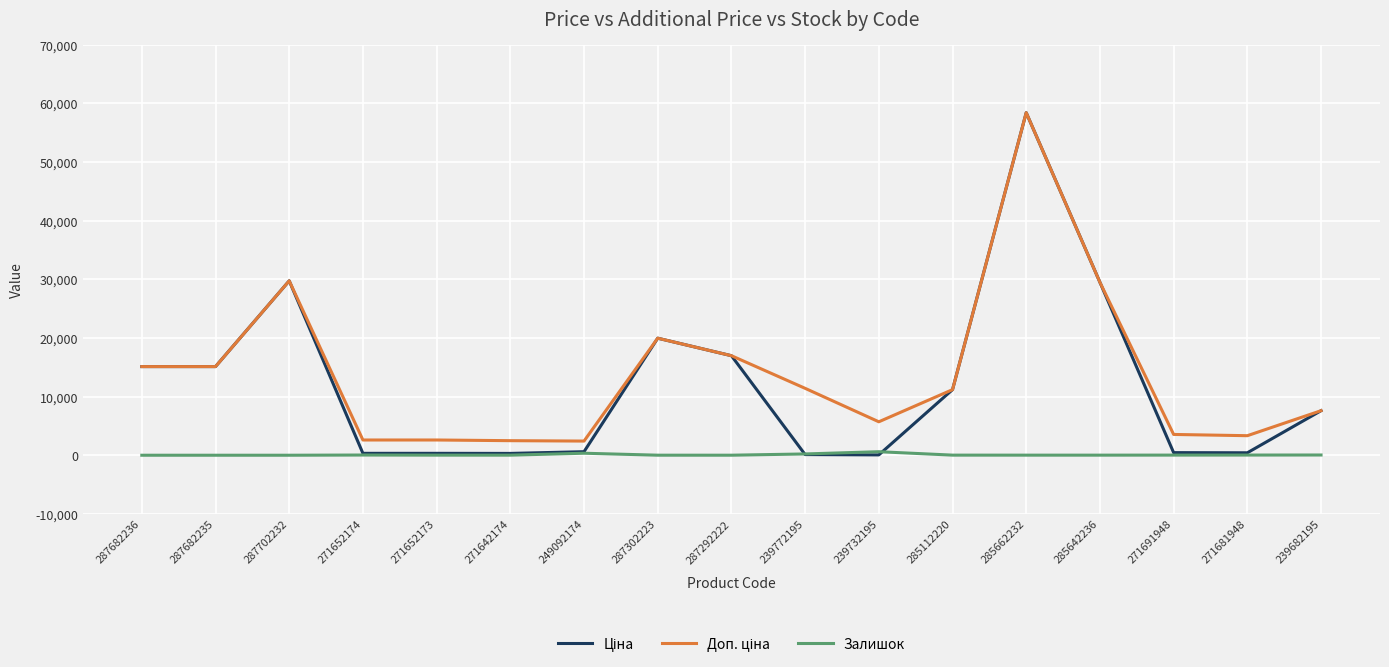

The Залишок series shows 341.0 at 249092174. True or false?

True